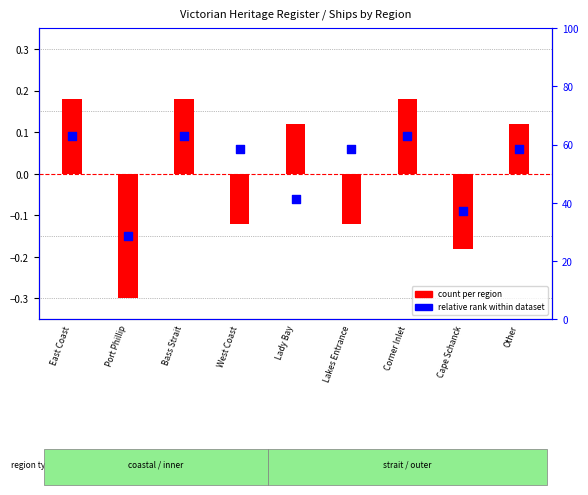

Which series has the widest spread of Y values?

count per region